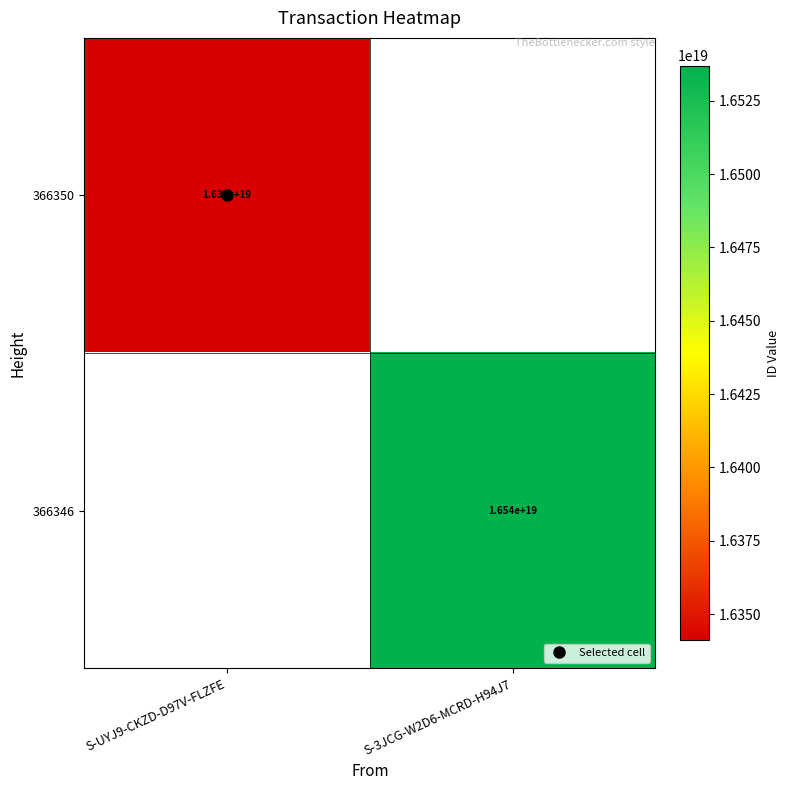

What is the maximum value for 366350?

16341025580280164352